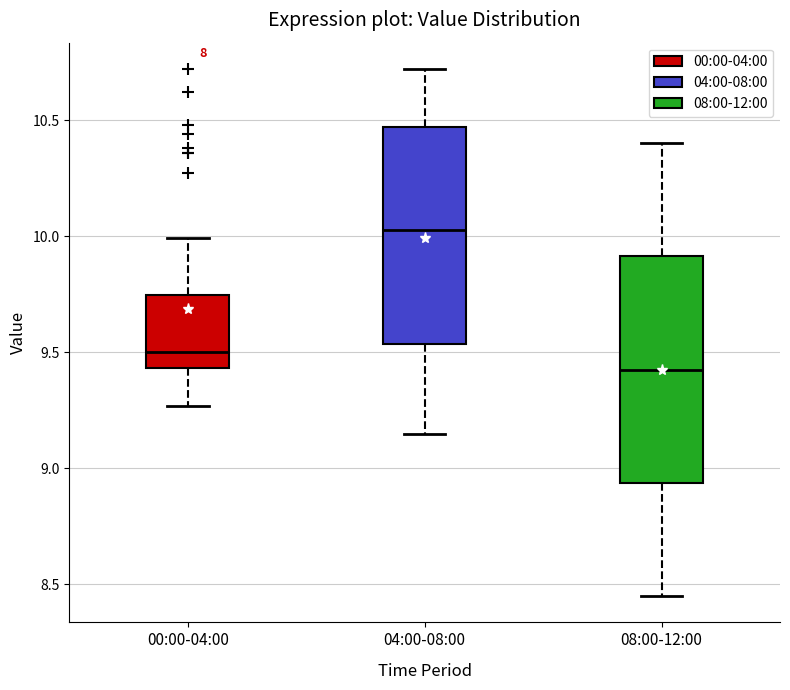

Reading left to right, read every box against the y-axis: the position of its median line, the range the box covers, and the ends of its whiskers. The values are not printed on the chart, so give them approximately, as read against the axis.

00:00-04:00: median 9.50, box 9.45 to 9.75, whiskers 9.25 to 10.00
04:00-08:00: median 10.05, box 9.55 to 10.45, whiskers 9.15 to 10.70
08:00-12:00: median 9.45, box 8.95 to 9.90, whiskers 8.45 to 10.40